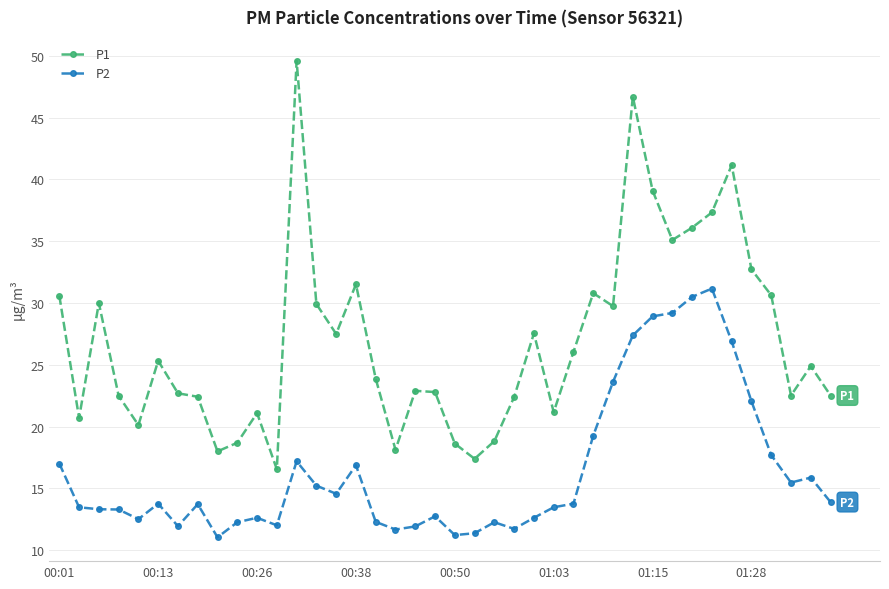

What is the maximum value for P1?

49.6